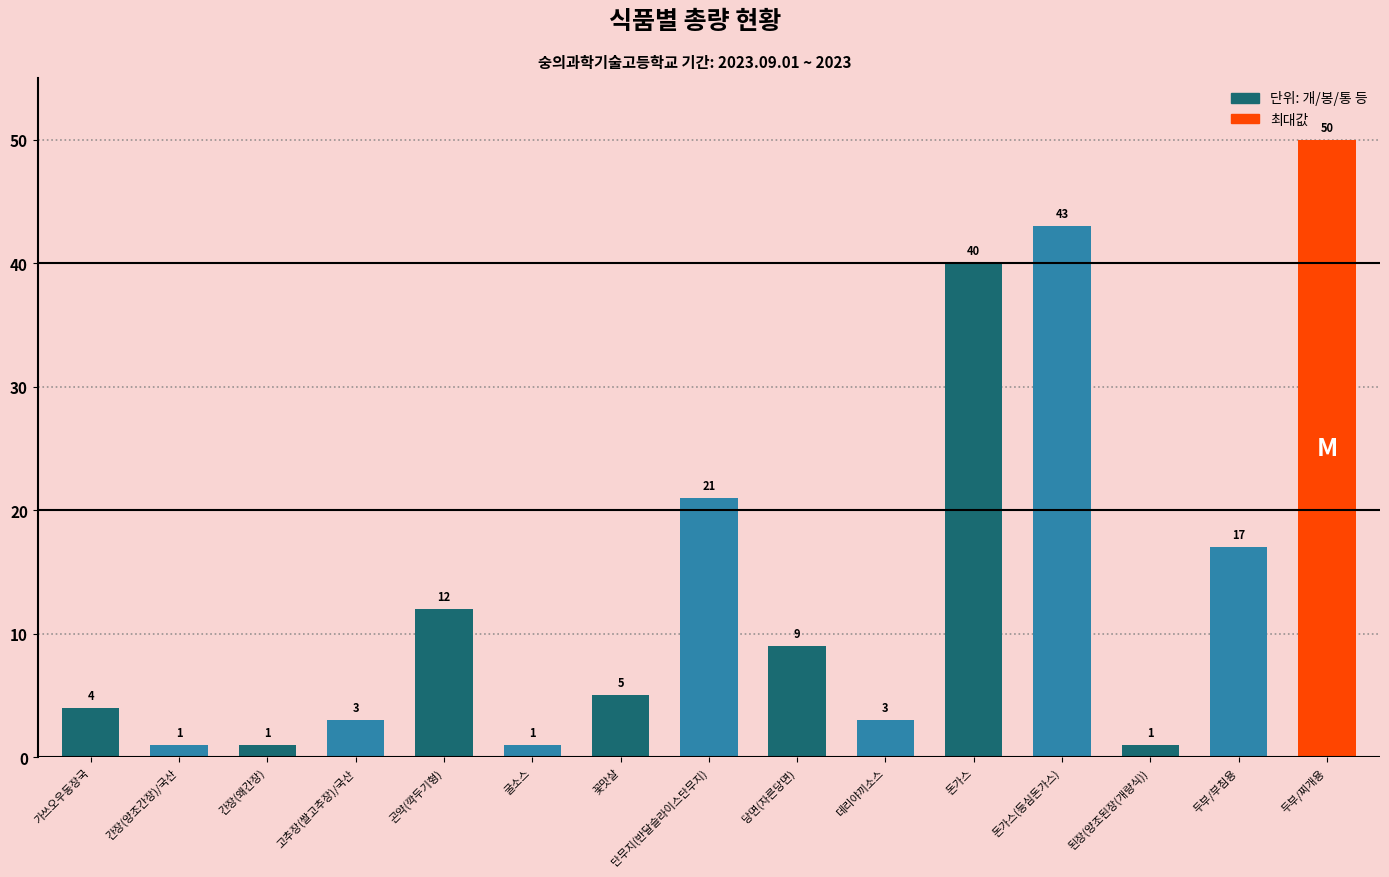

What is the label of the 12th bar from the left?

돈가스(등심돈가스)